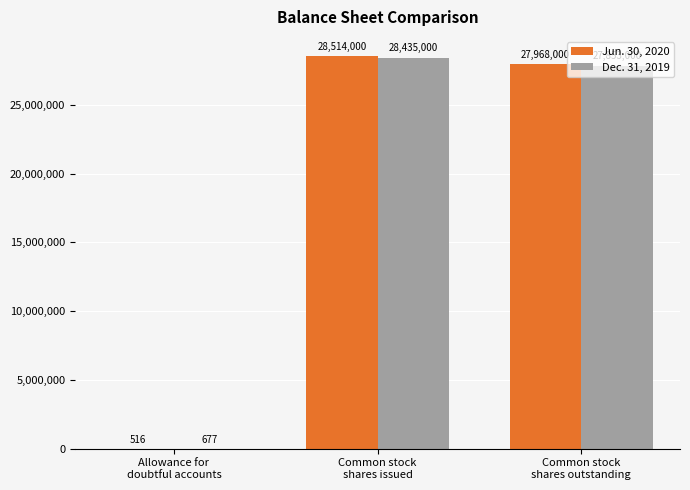

What is the sum of all Dec. 31, 2019 values?

56288677